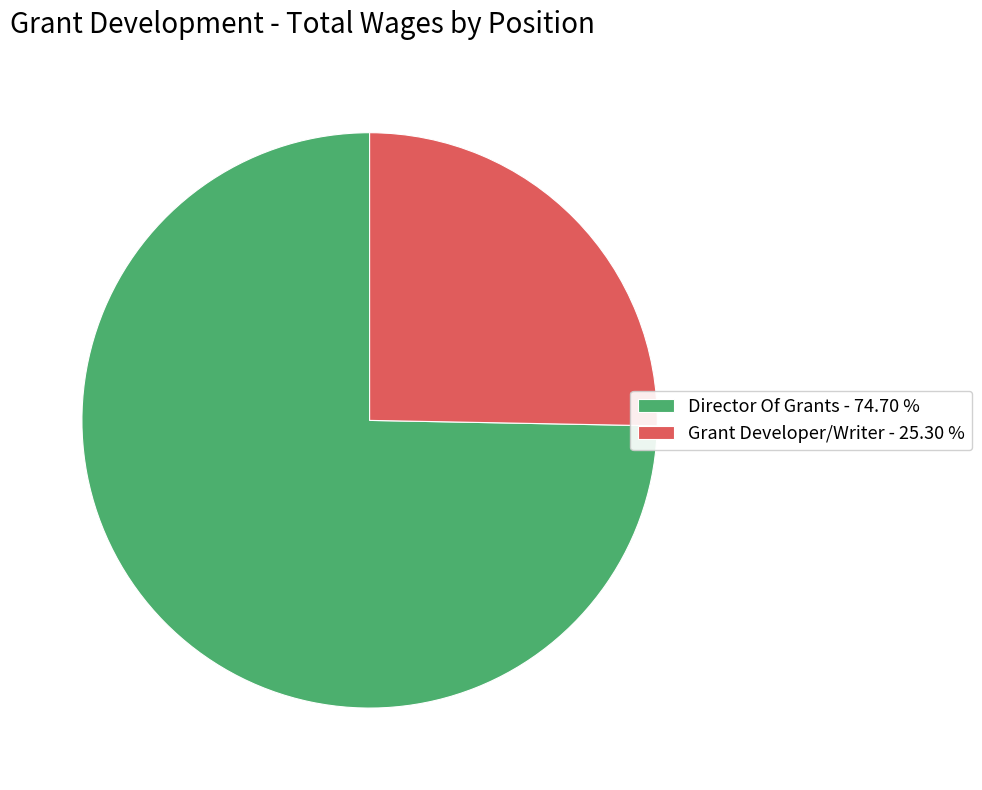

What is the largest slice in the pie chart?

Director Of Grants